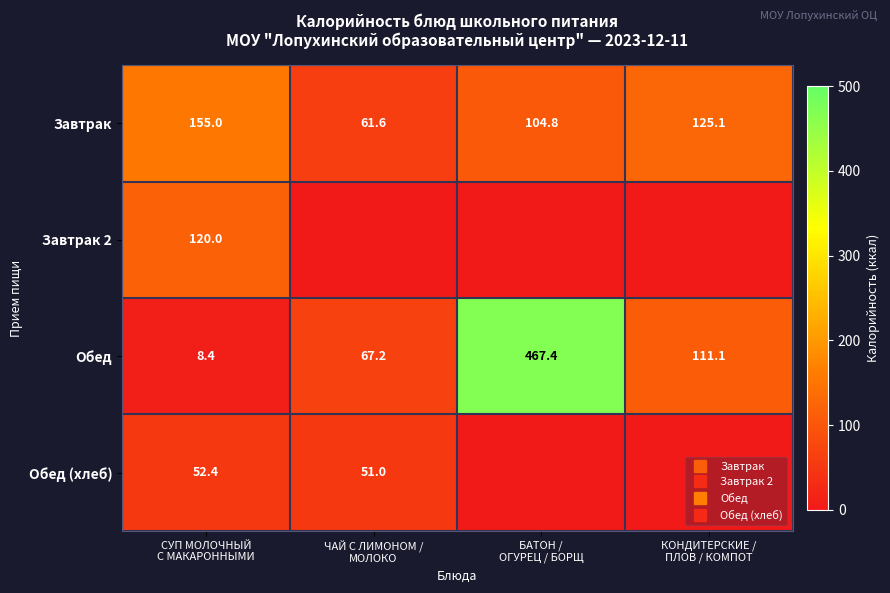

What is the highest value of the Обед (хлеб) series?

52.4